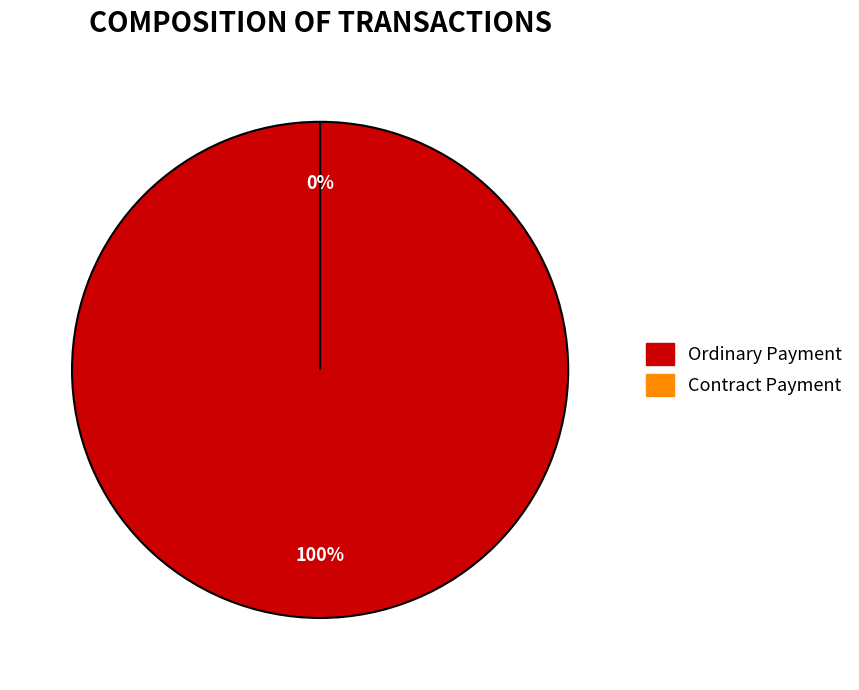

Count the number of slices in the pie.

2